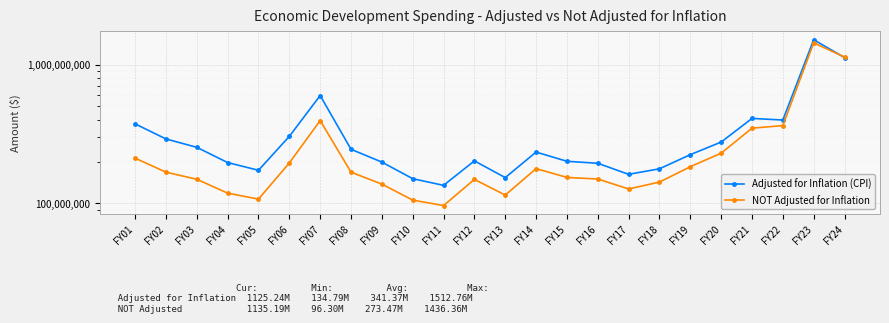

At FY21, list the series in order from smallest to largest.

NOT Adjusted for Inflation, Adjusted for Inflation (CPI)